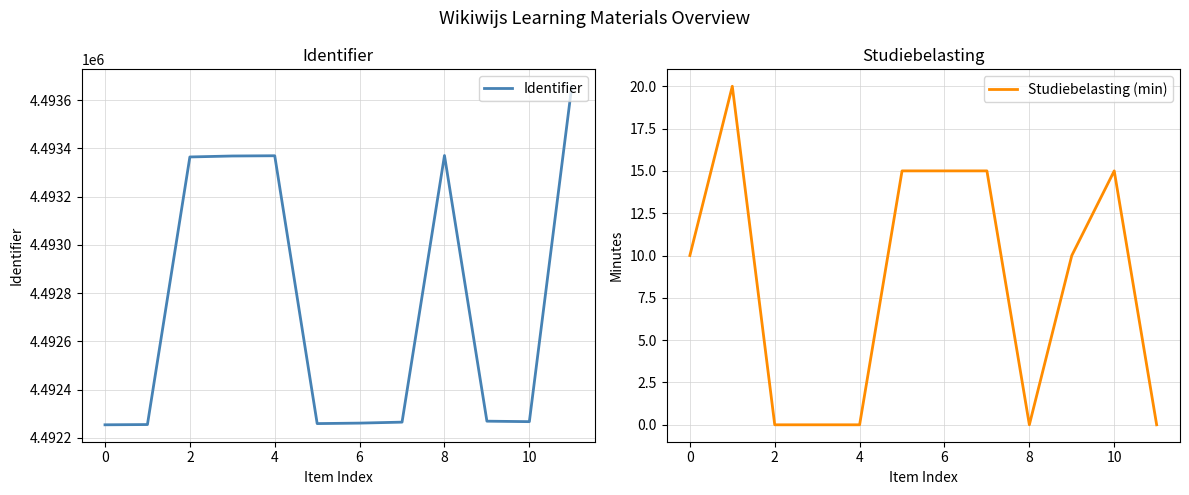

How many distinct data groups are displayed?

2